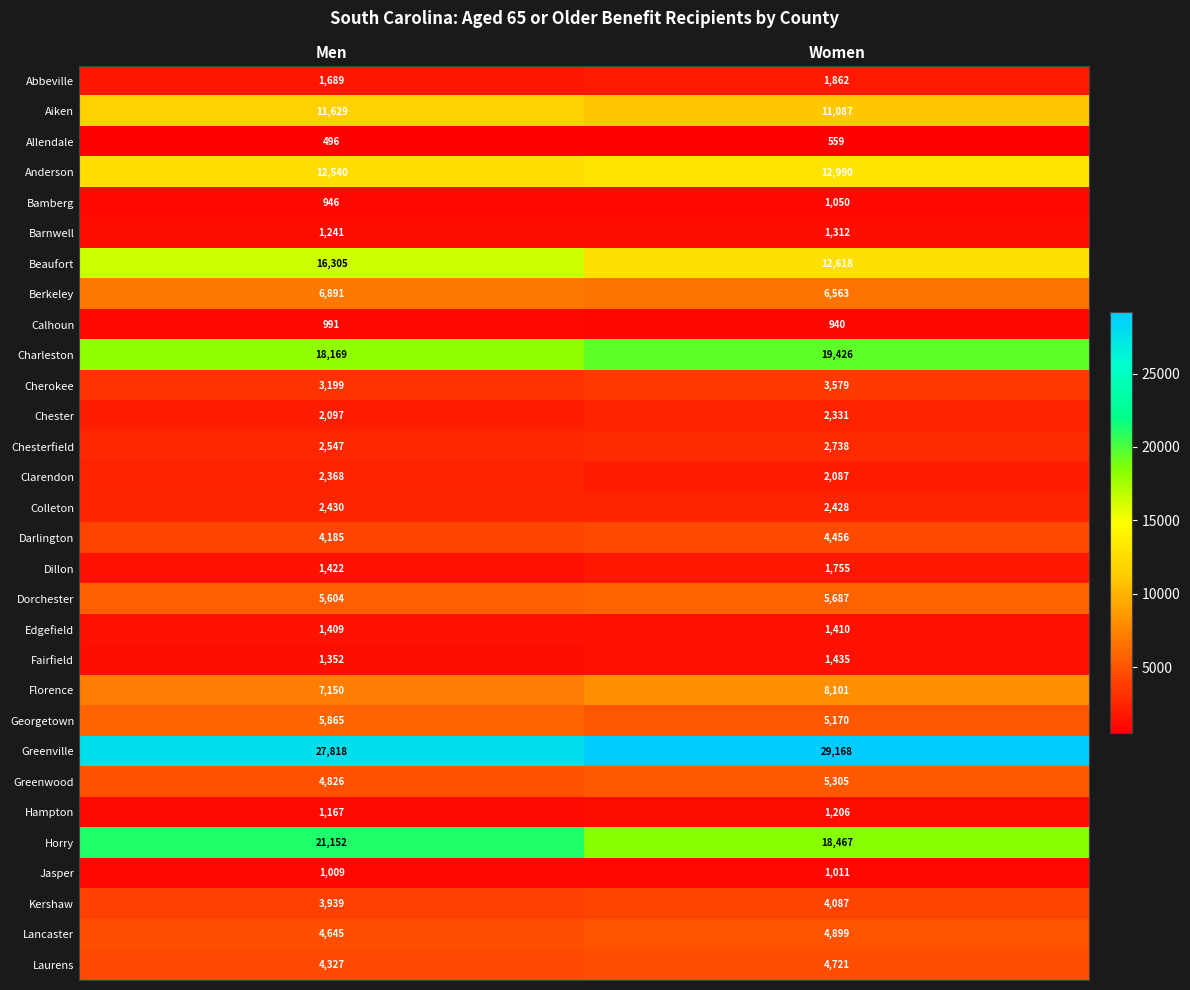

True or false: Dillon has a value of 1422 at Men.

True